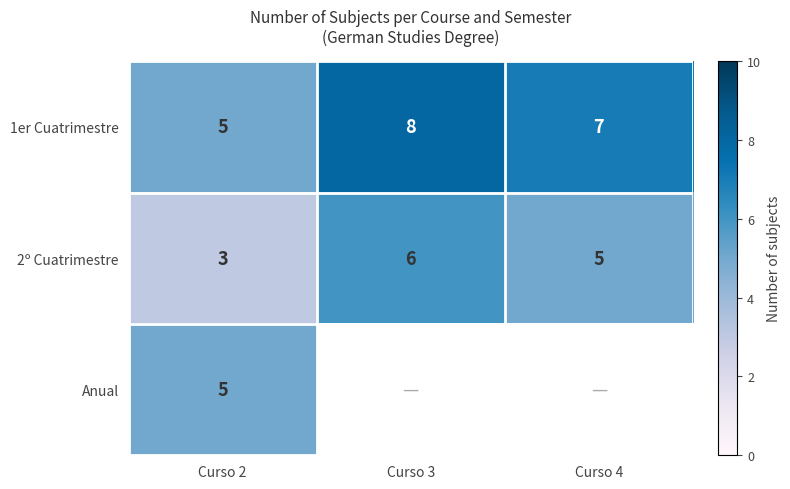

The value of 2º Cuatrimestre at Curso 3 is 6. True or false?

True